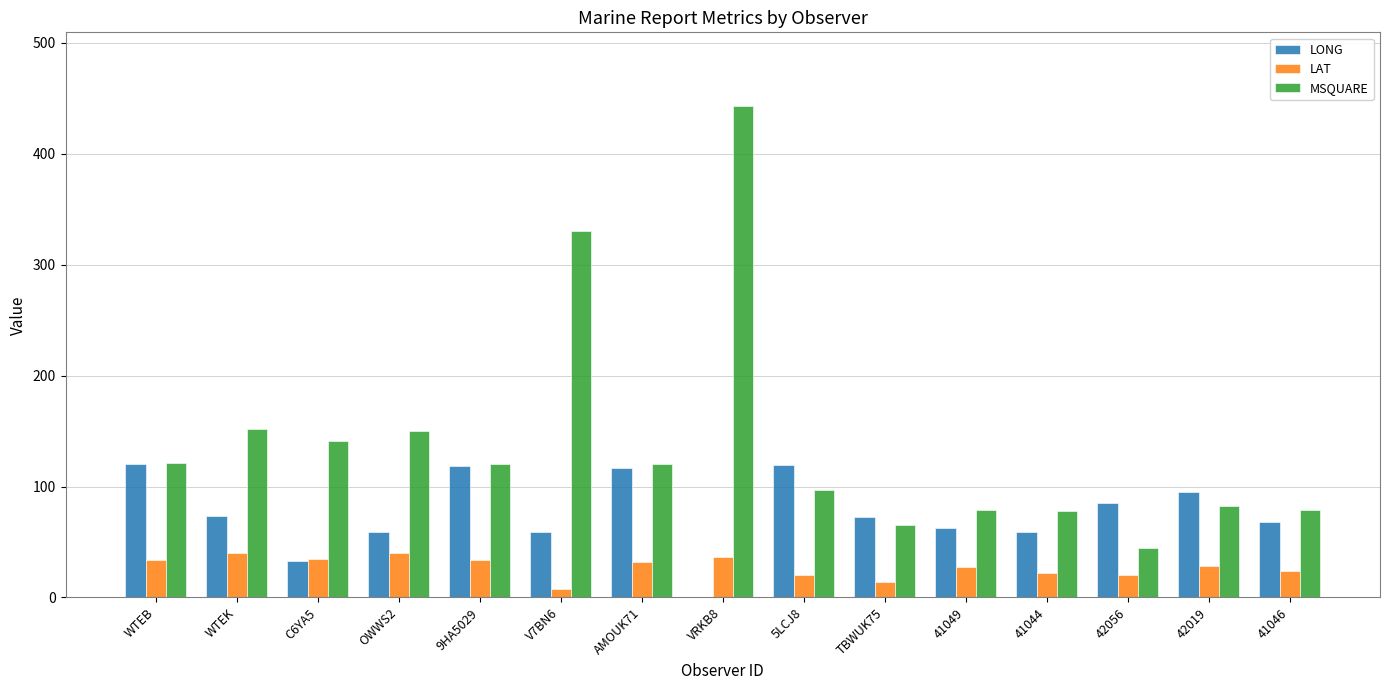

What is the greatest value displayed?

443.0